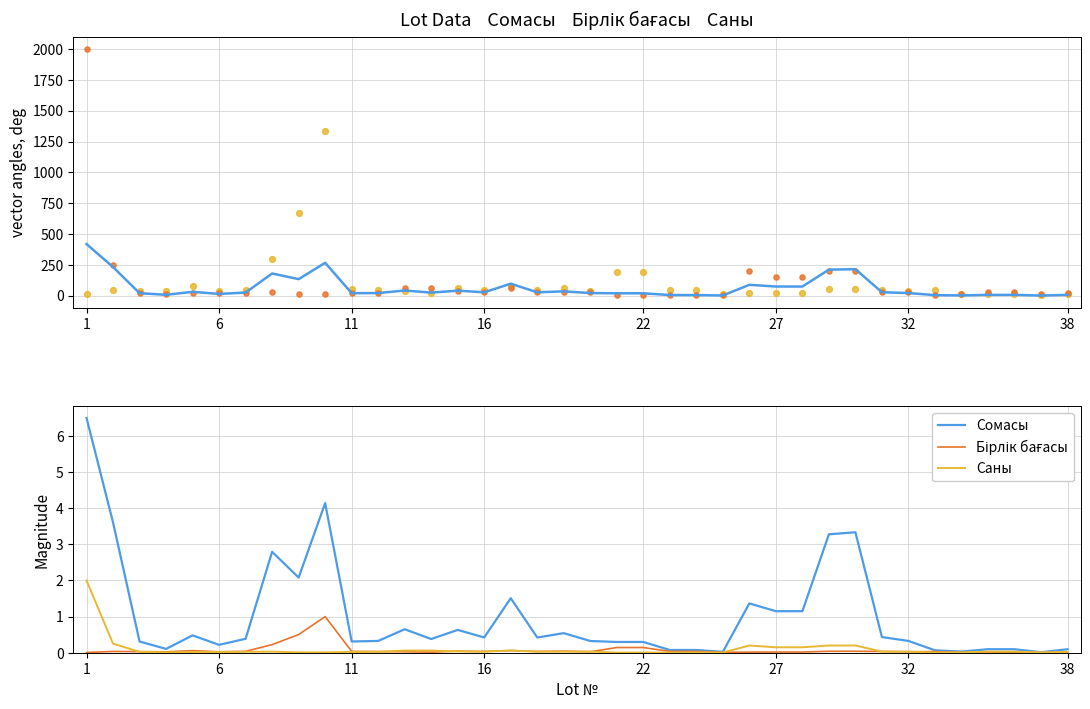

At which category is the sum across all series the highest?

1